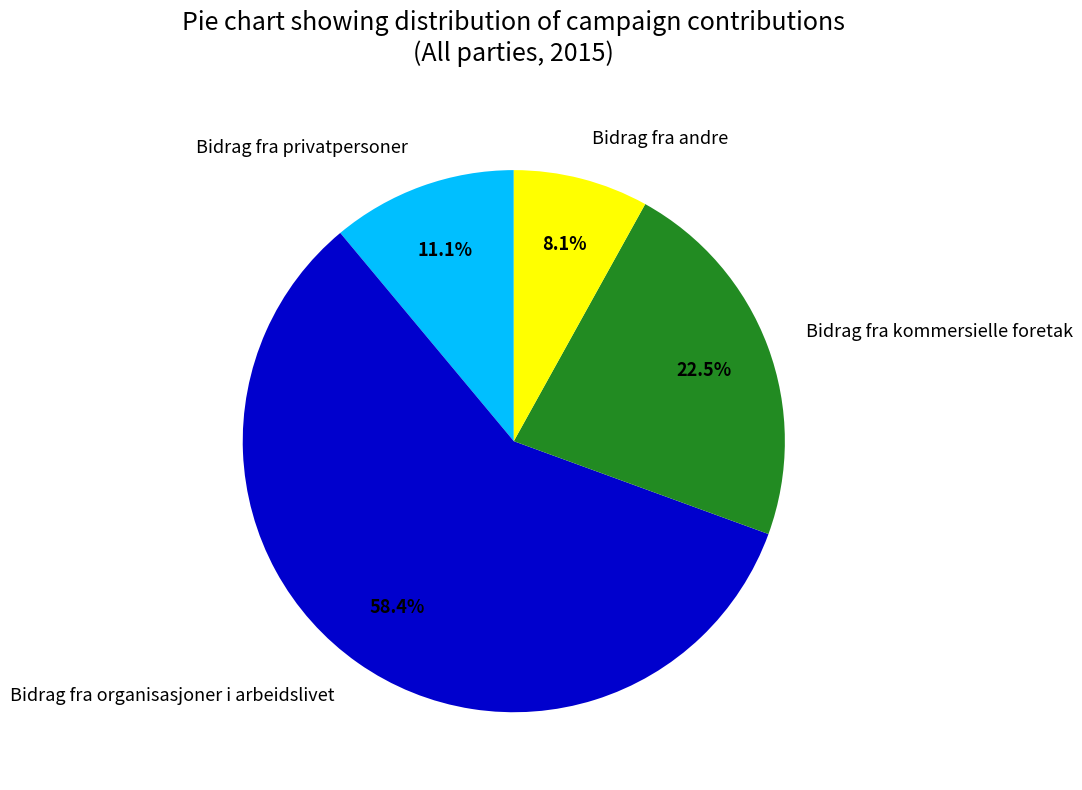

Is the sum of Bidrag fra privatpersoner and Bidrag fra organisasjoner i arbeidslivet greater than half?

Yes